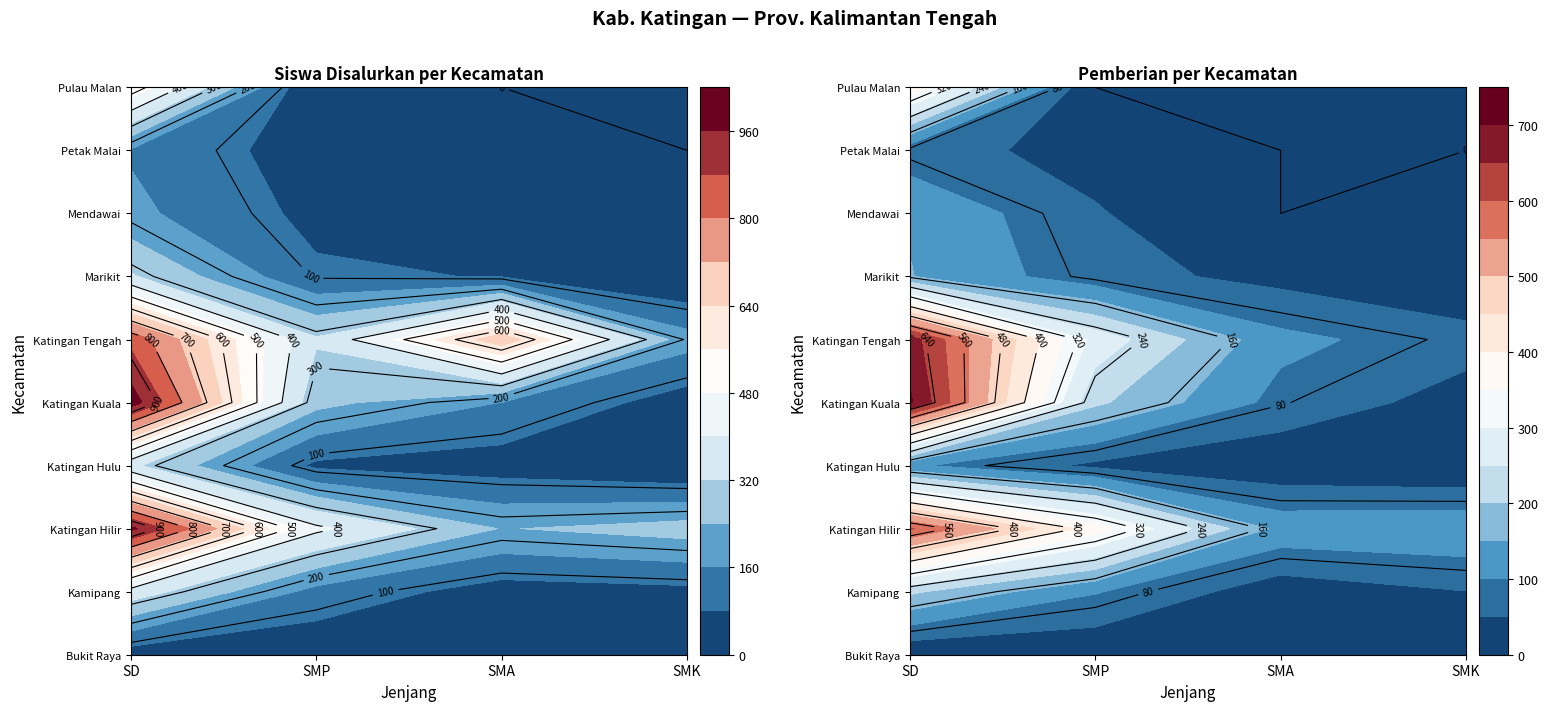

Rank the series at SMP from lowest to highest value.

Kec. Pulau Malan, Kec. Bukit Raya, Kec. Petak Malai, Kec. Mendawai, Kec. Katingan Hulu, Kec. Marikit, Kec. Kamipang, Kec. Katingan Kuala, Kec. Katingan Tengah, Kec. Katingan Hilir